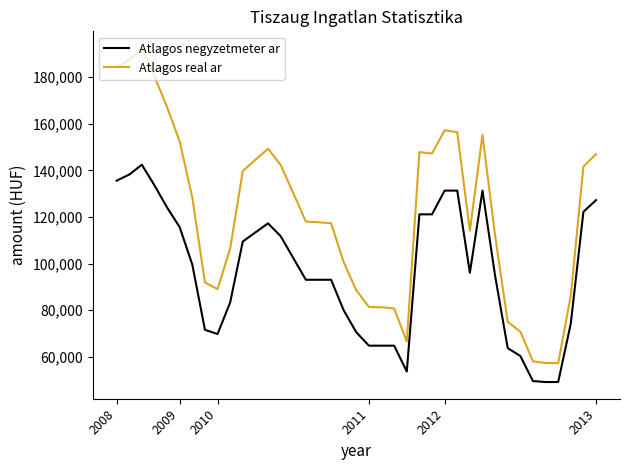

What is the difference between the maximum and second lowest values in the Atlagos real ar series?

135172